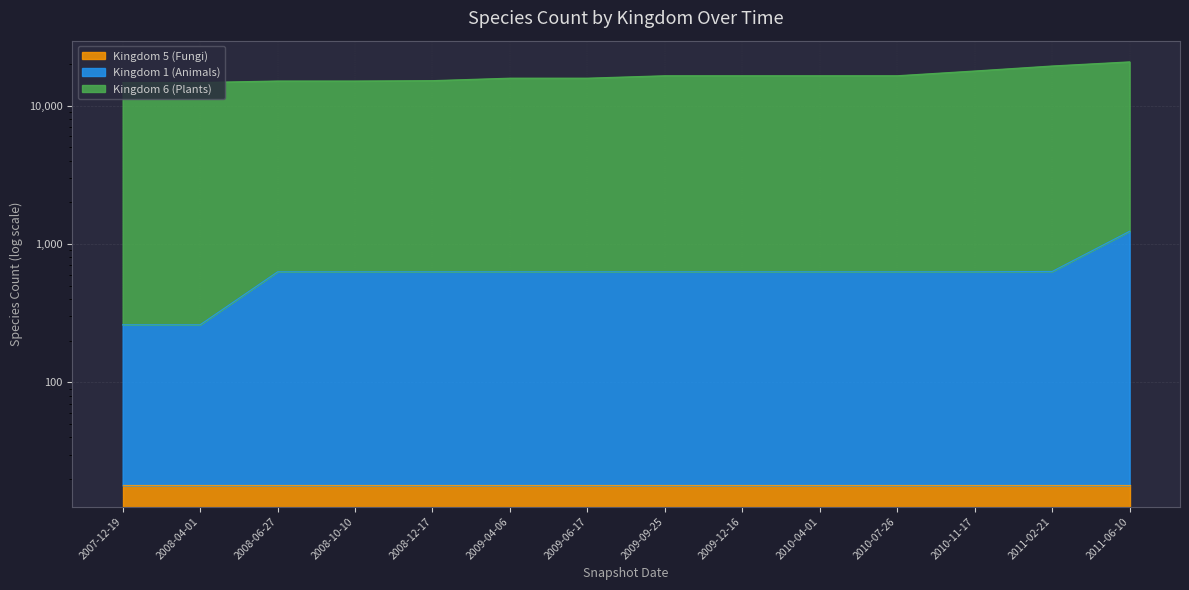

True or false: Kingdom 1 (Animals) and Kingdom 6 (Plants) cross at least once.

False